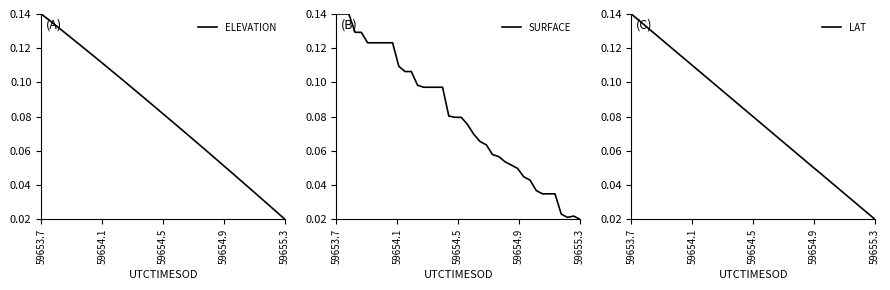

Reading left to right, transcribe all the data shown in this chart.

ELEVATION: 0.1	0.1	0.1	0.1	0.1	0.1	0.1	0.1	0.1	0.1	0.1	0.1	0.1	0.1	0.1	0.1	0.1	0.1	0.1	0.1	0.1	0.1	0.1	0.1	0.1	0.1	0.1	0.1	0.1	0.1	0.0	0.0	0.0	0.0	0.0	0.0	0.0	0.0	0.0	0.0
SURFACE: 0.1	0.1	0.1	0.1	0.1	0.1	0.1	0.1	0.1	0.1	0.1	0.1	0.1	0.1	0.1	0.1	0.1	0.1	0.1	0.1	0.1	0.1	0.1	0.1	0.1	0.1	0.1	0.1	0.1	0.0	0.0	0.0	0.0	0.0	0.0	0.0	0.0	0.0	0.0	0.0
LAT: 0.1	0.1	0.1	0.1	0.1	0.1	0.1	0.1	0.1	0.1	0.1	0.1	0.1	0.1	0.1	0.1	0.1	0.1	0.1	0.1	0.1	0.1	0.1	0.1	0.1	0.1	0.1	0.1	0.1	0.1	0.0	0.0	0.0	0.0	0.0	0.0	0.0	0.0	0.0	0.0